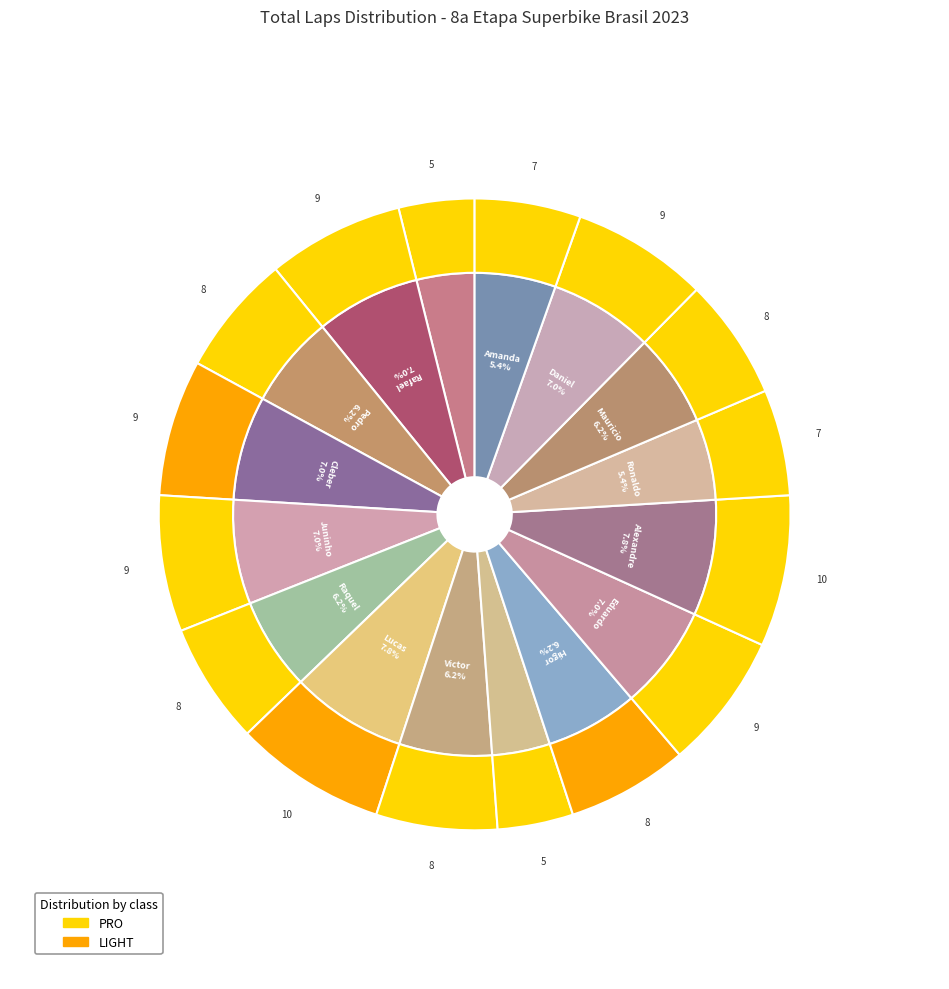

Is it true that 2 is 11% of the pie?

False